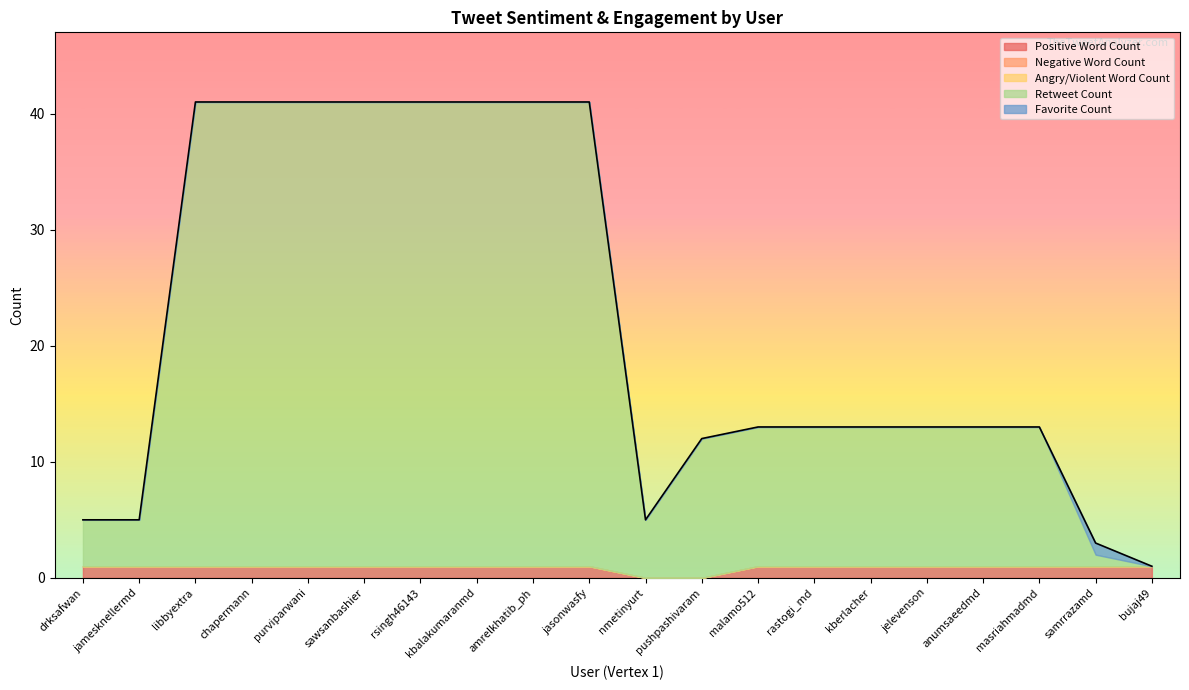

At which category is the sum across all series the highest?

libbyextra